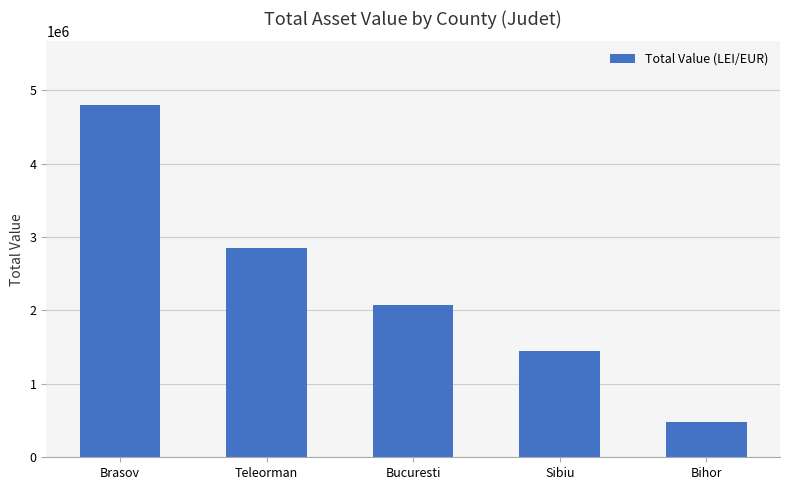

Which has a higher value, Bihor or Brasov?

Brasov